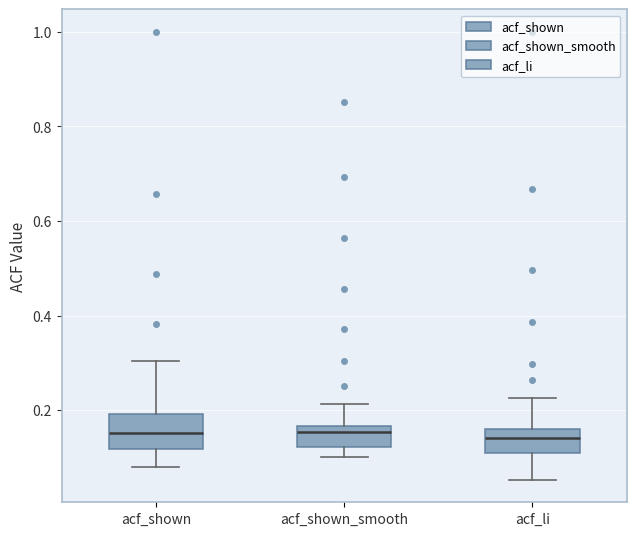

Where does the median line of the box for acf_li sit on the y-axis? The values are not printed on the chart, so give them approximately, as read against the axis.

0.14